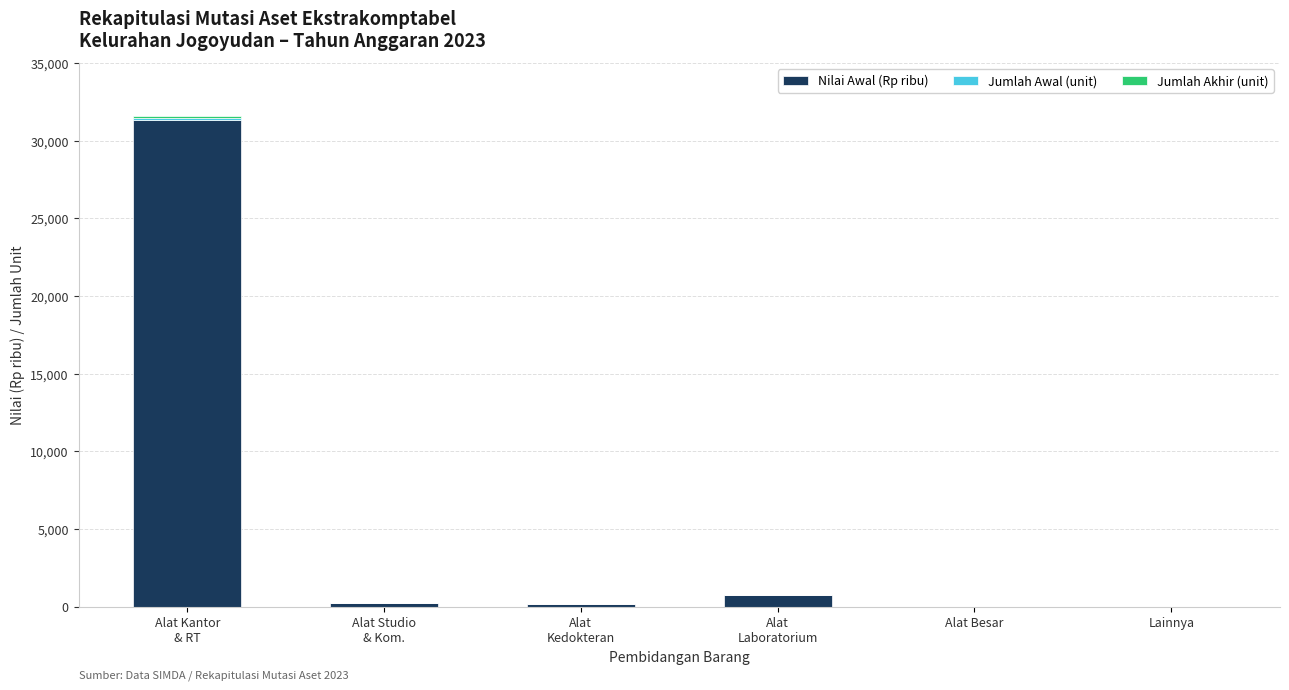

What is the maximum value for Nilai Awal (Rp ribu)?

31310